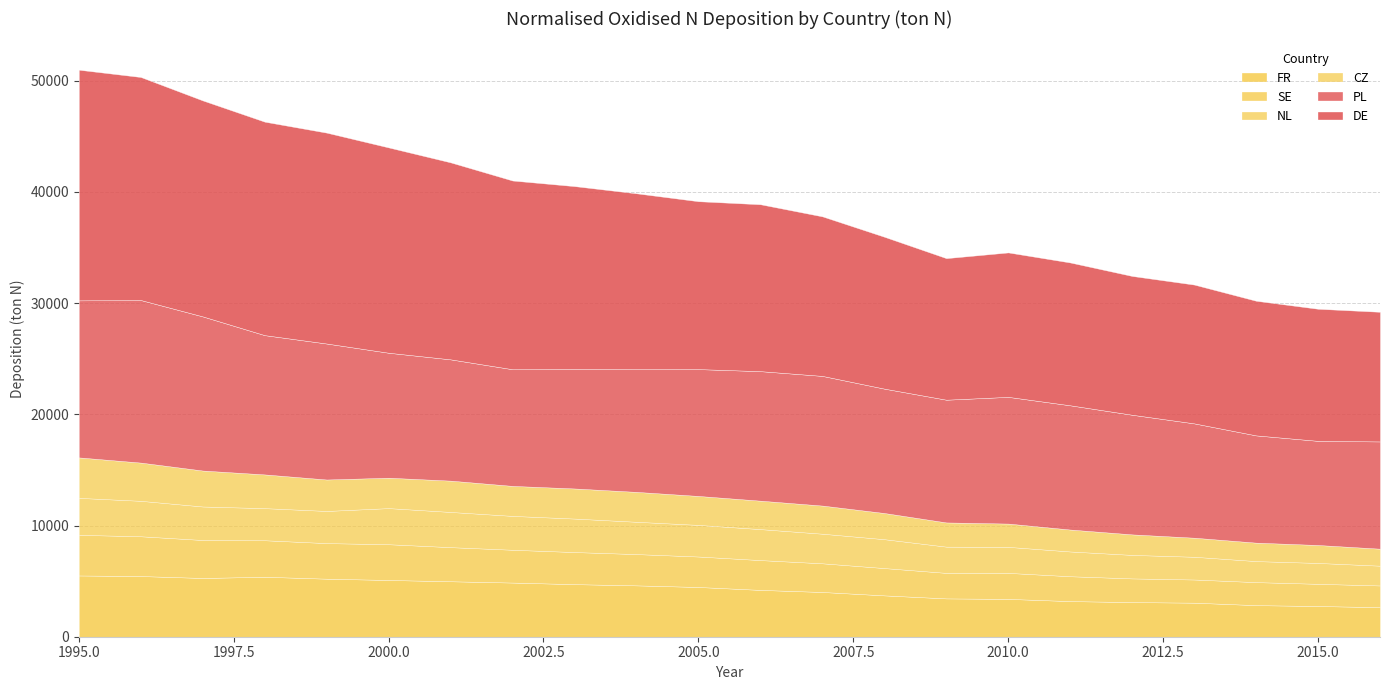

True or false: SE has a value of 2937.4 at 2016.

False